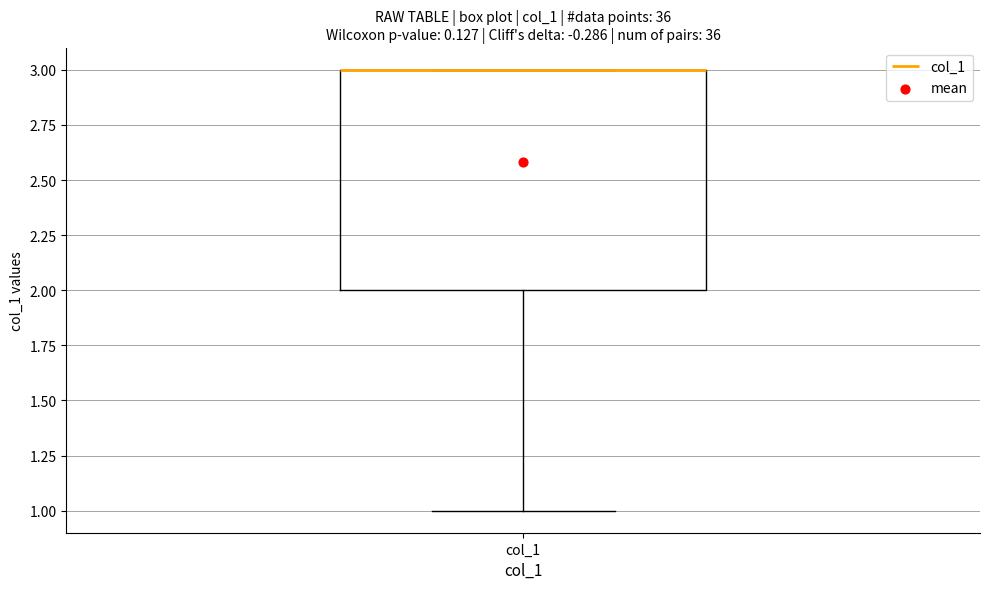

Transcribe this box plot: give where the median line is, the range the box spans, and where the two whiskers end, as read against the y-axis. The values are not printed on the chart, so give them approximately, as read against the axis.

median 3 (drawn on the box's upper edge), box 2 to 3, whiskers 1 to 3